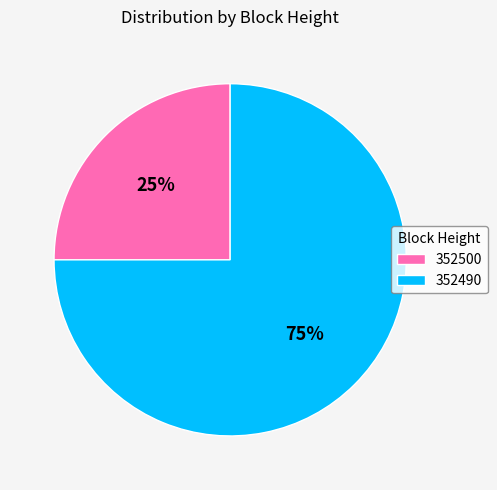

Does 352500 represent more than half of the total?

No